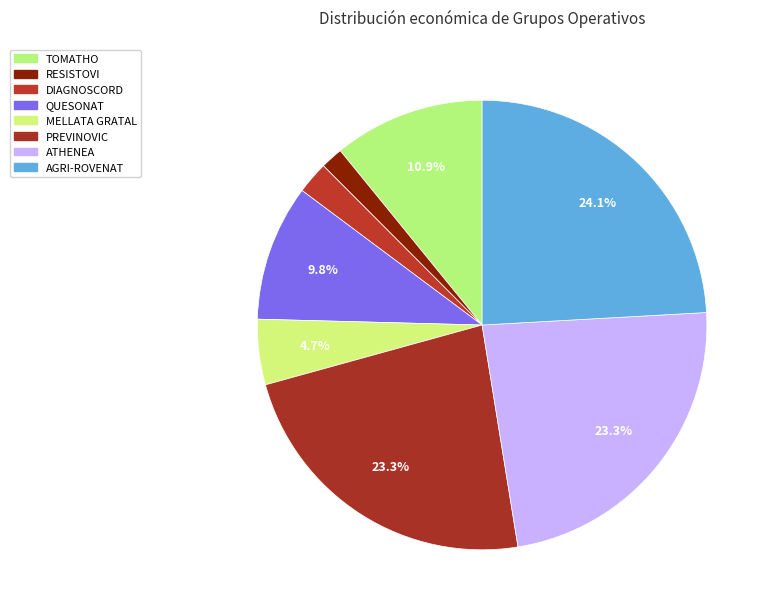

What is the smallest slice in the pie chart?

RESISTOVI